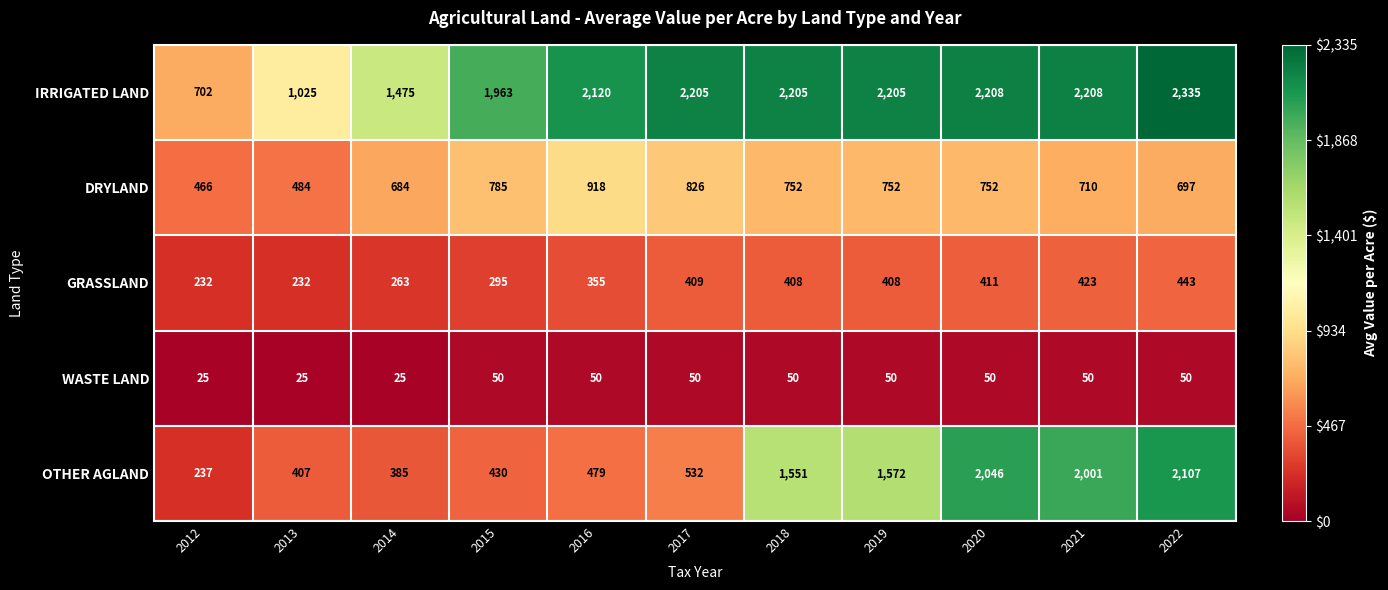

What is the approximate value of WASTE LAND at 2021, to the nearest 5?

50